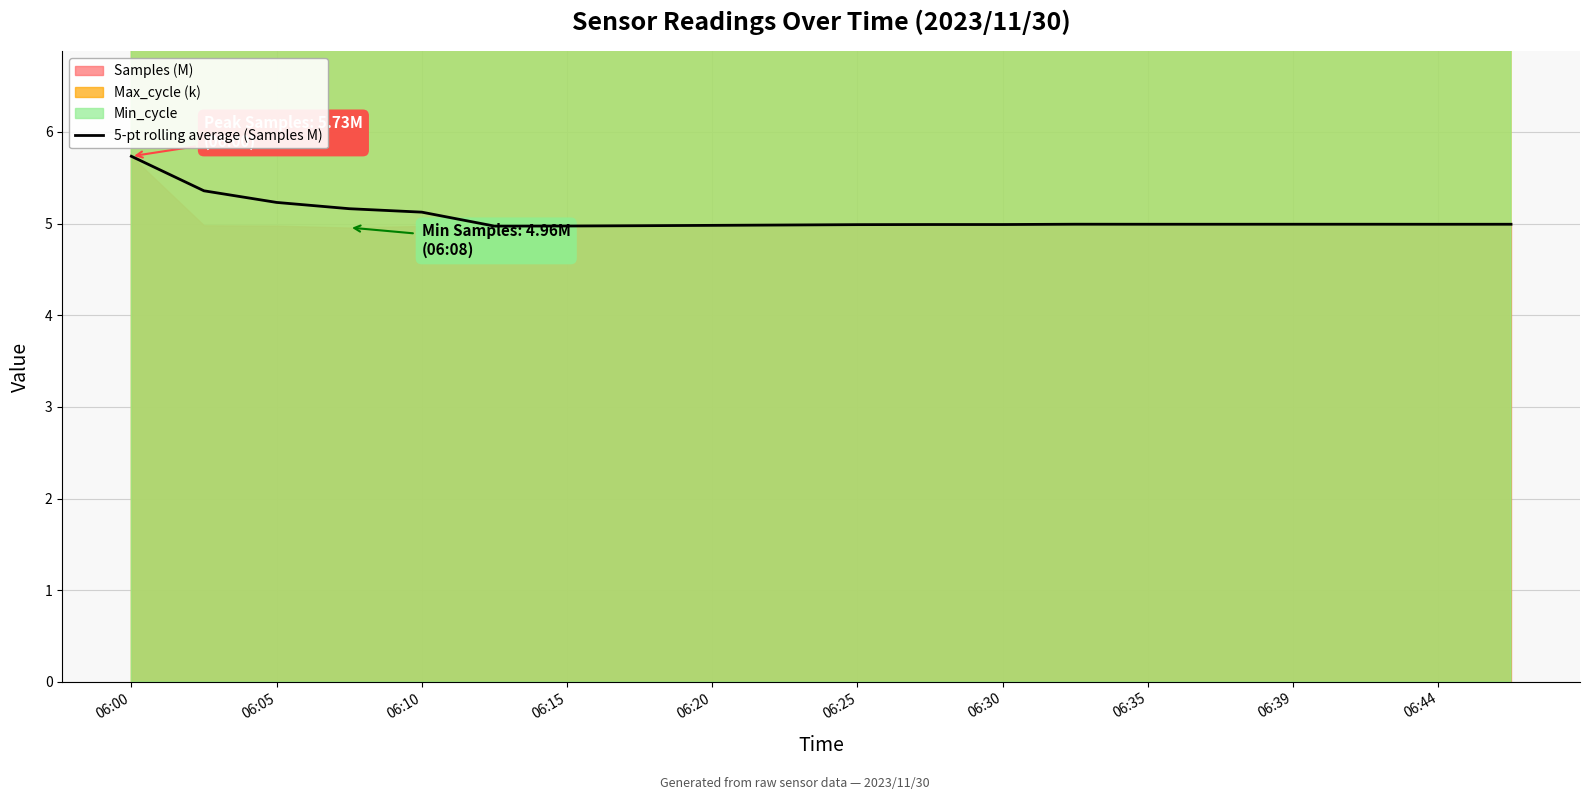

What is the maximum value shown in the chart?

5.7